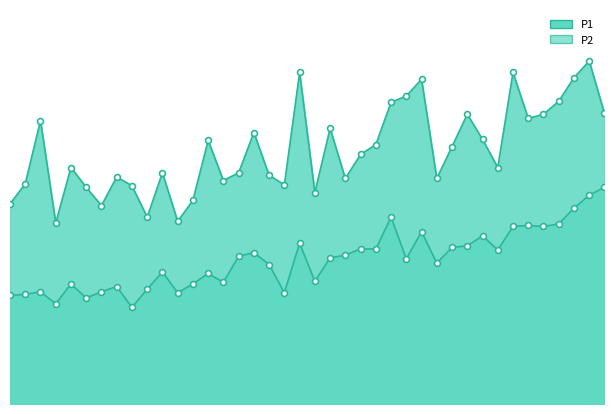

What is the total value across all series at 00:58?

7.8